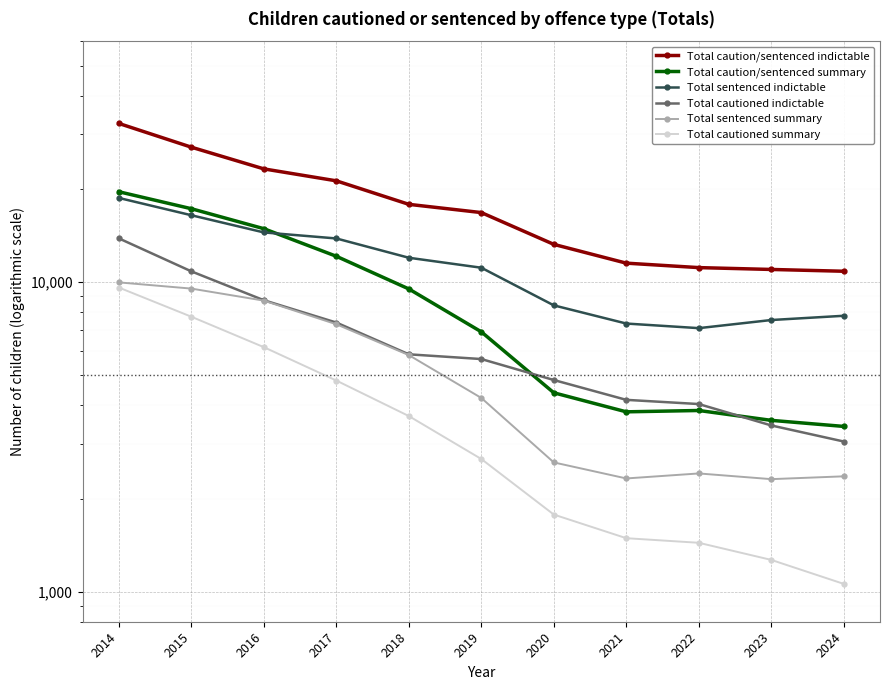

Which category has the highest value in the Total cautioned indictable series?

2014